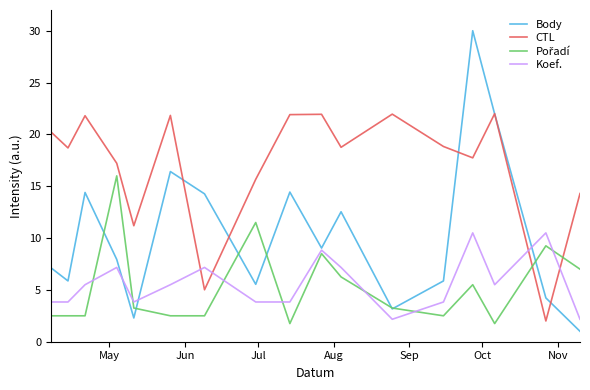

What is the maximum value shown in the chart?

30.0